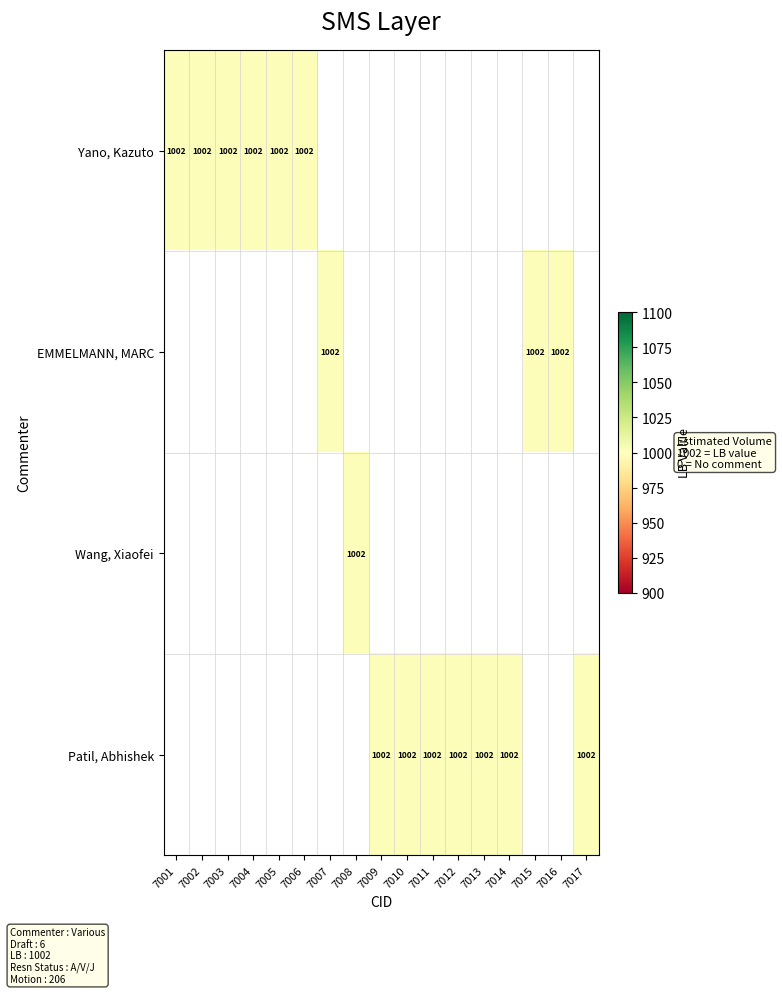

List the series in order of their overall mean, lowest first.

Wang, Xiaofei, EMMELMANN, MARC, Yano, Kazuto, Patil, Abhishek